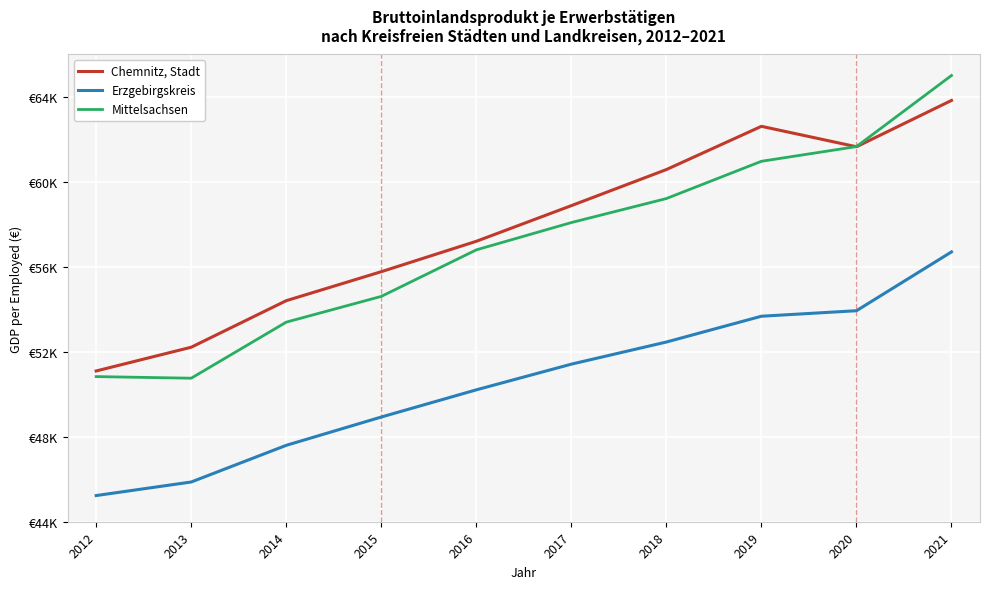

Is the value of Chemnitz, Stadt at 2017 greater than the value of Mittelsachsen at 2018?

No